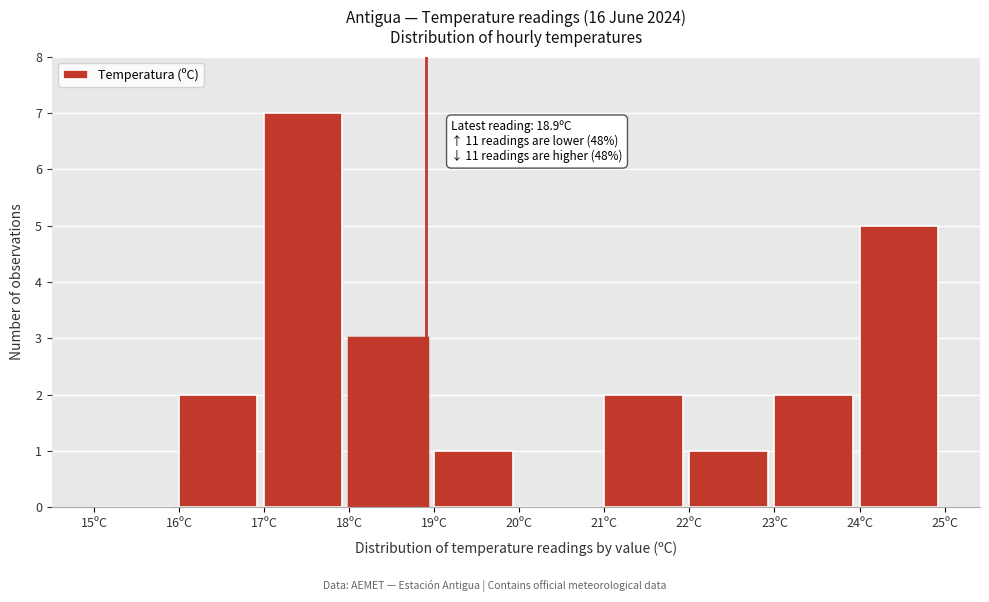

Which range on the x-axis has the tallest bar?

17 to 18